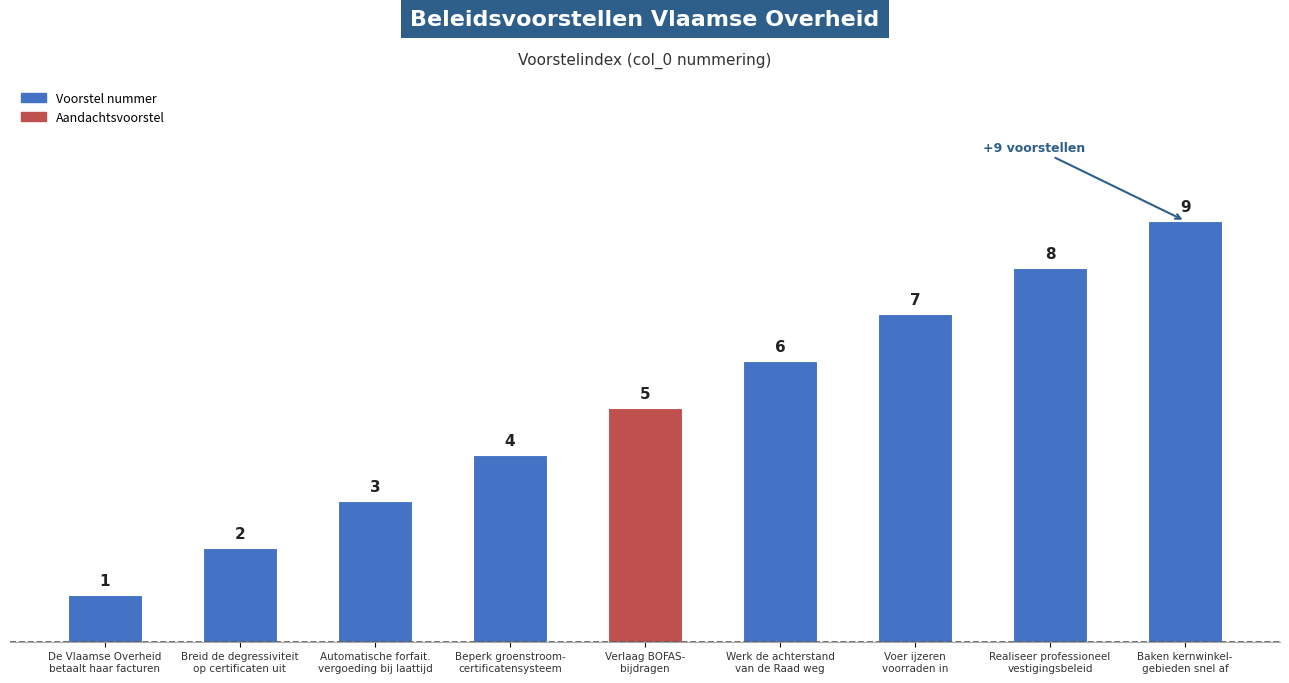

What is the average value?

5